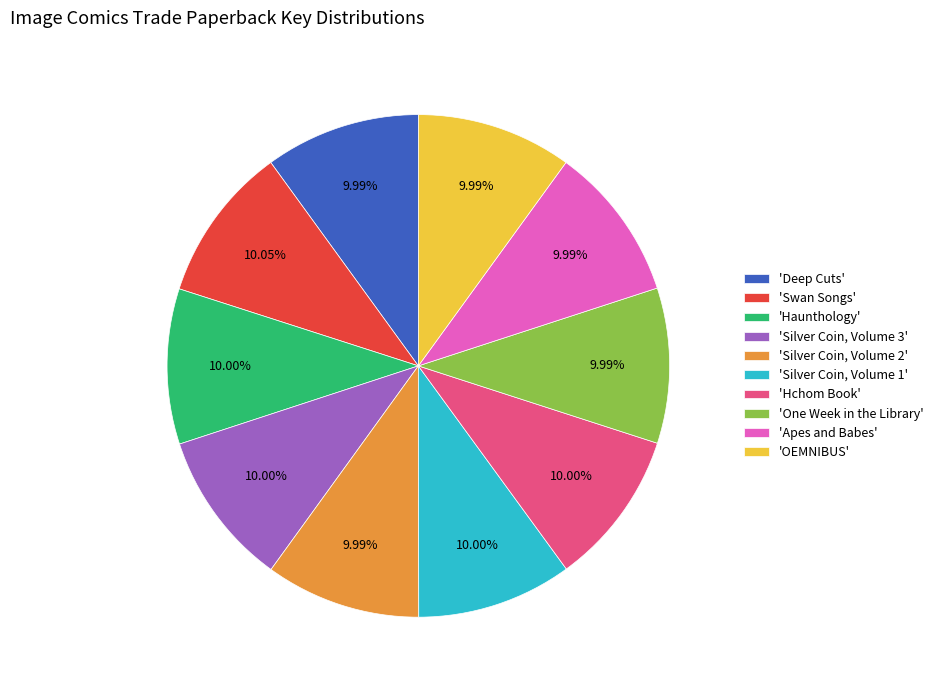

How many segments does this pie chart have?

10